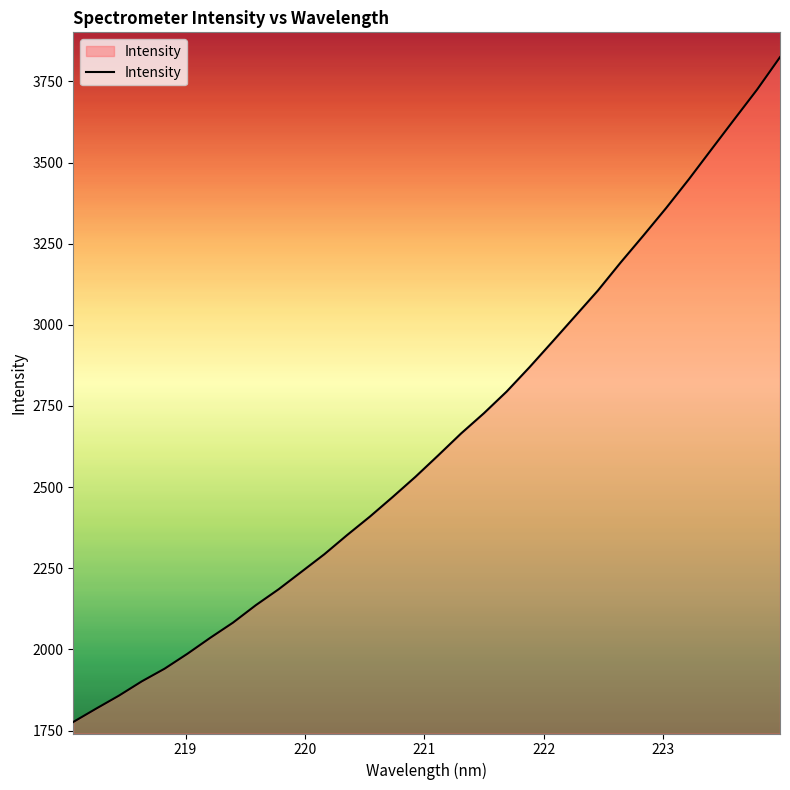

What is the maximum value shown in the chart?

3824.5